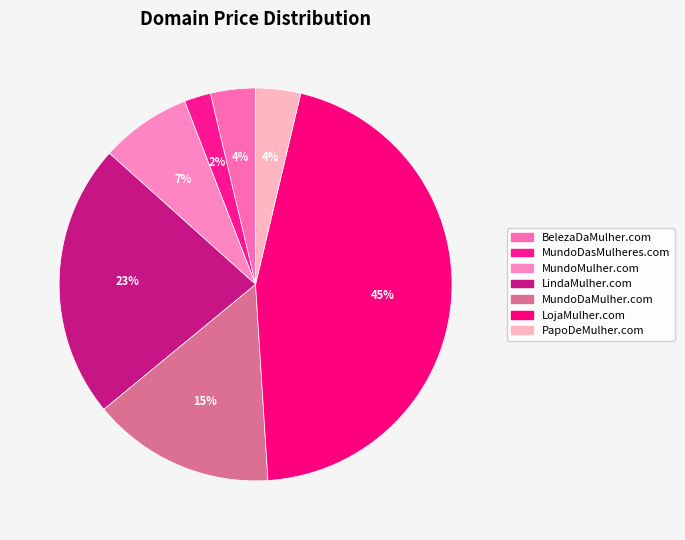

How many segments does this pie chart have?

7